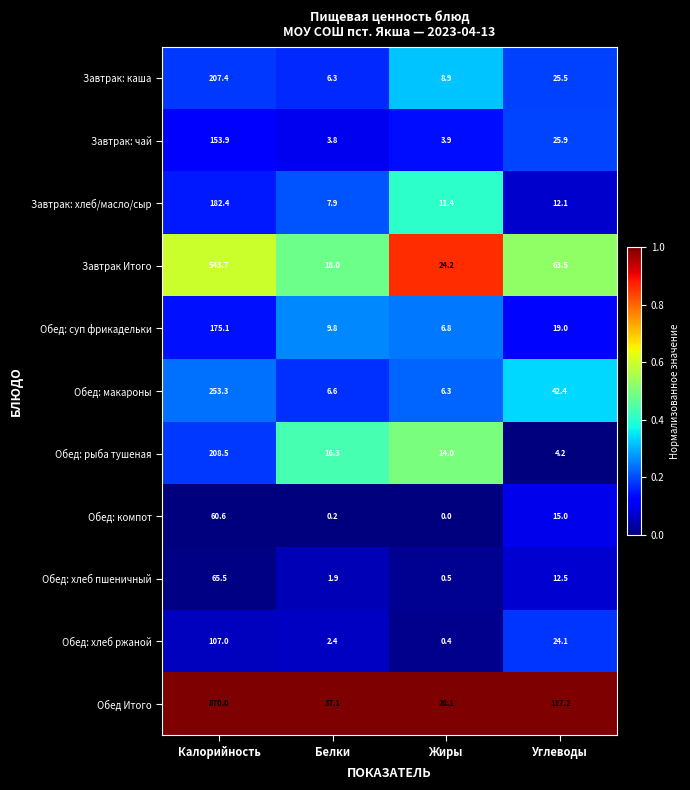

What is the sum of all Обед: хлеб ржаной values?

133.9